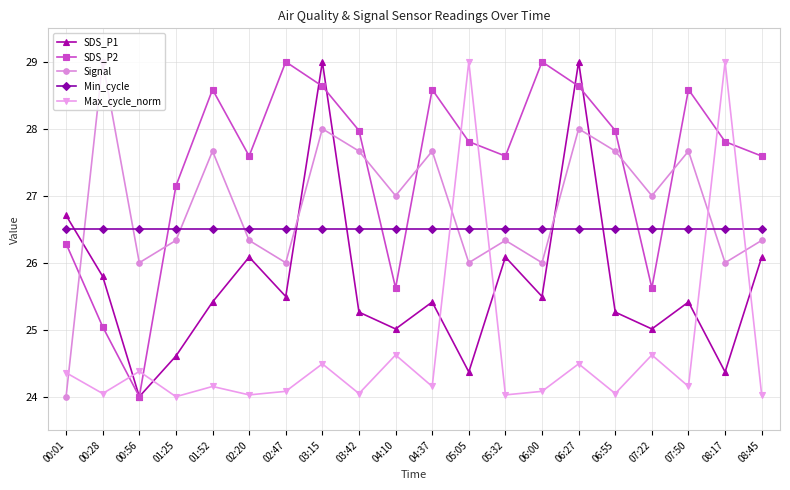

Is it true that SDS_P1 equals 50.4 at 06:27?

False